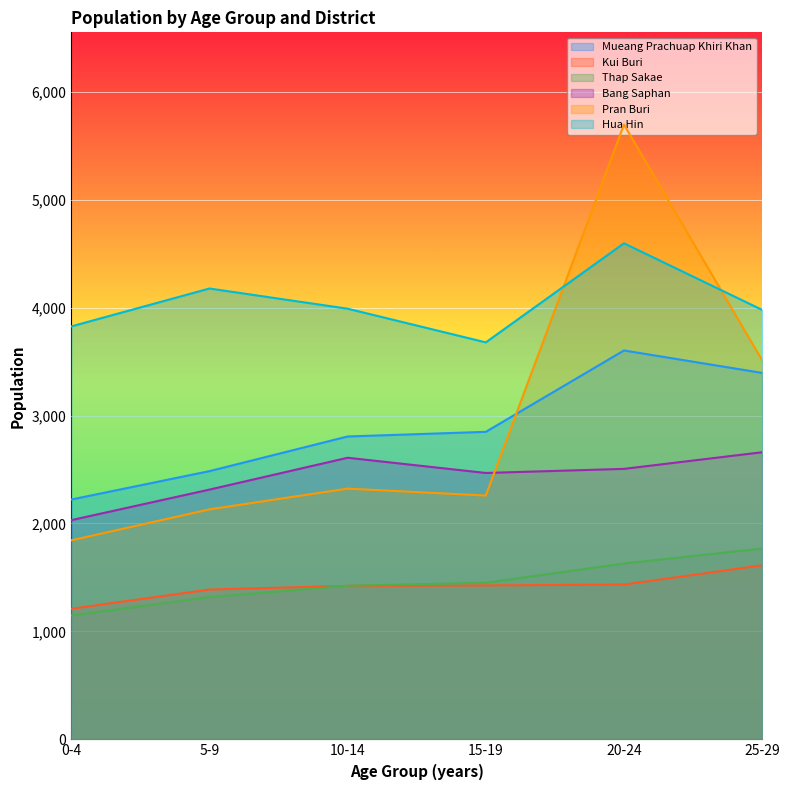

Between 5-9 and 10-14, which series saw the biggest shift?

Mueang Prachuap Khiri Khan